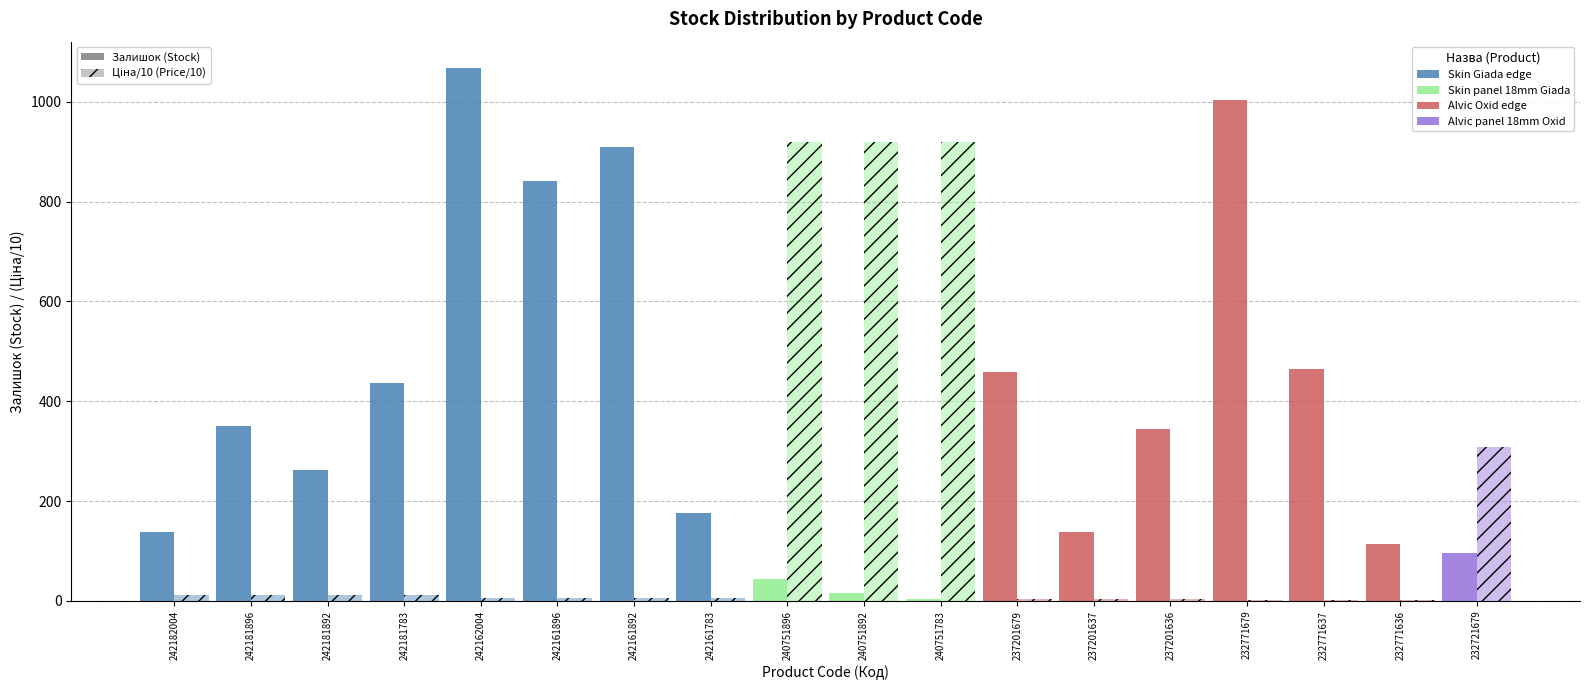

True or false: Ціна has a value of 18.0 at 242181783.

False